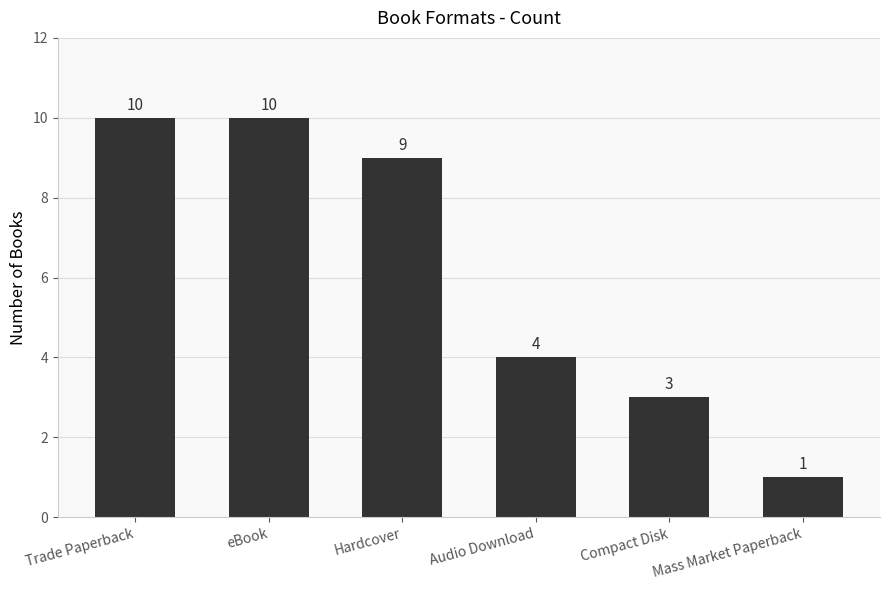

Between Hardcover and Trade Paperback, which is larger?

Trade Paperback